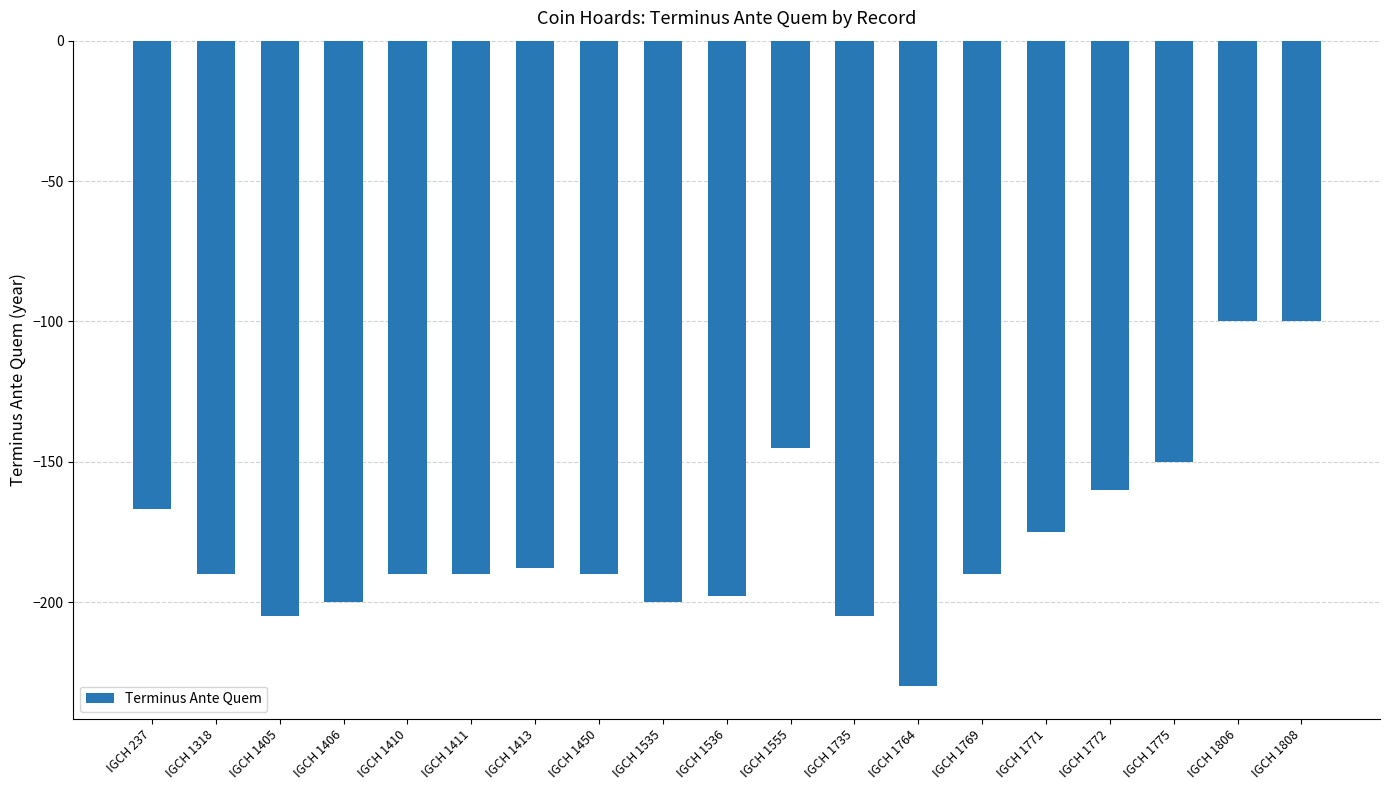

The chart shows a value of -150 at IGCH 1775. True or false?

True